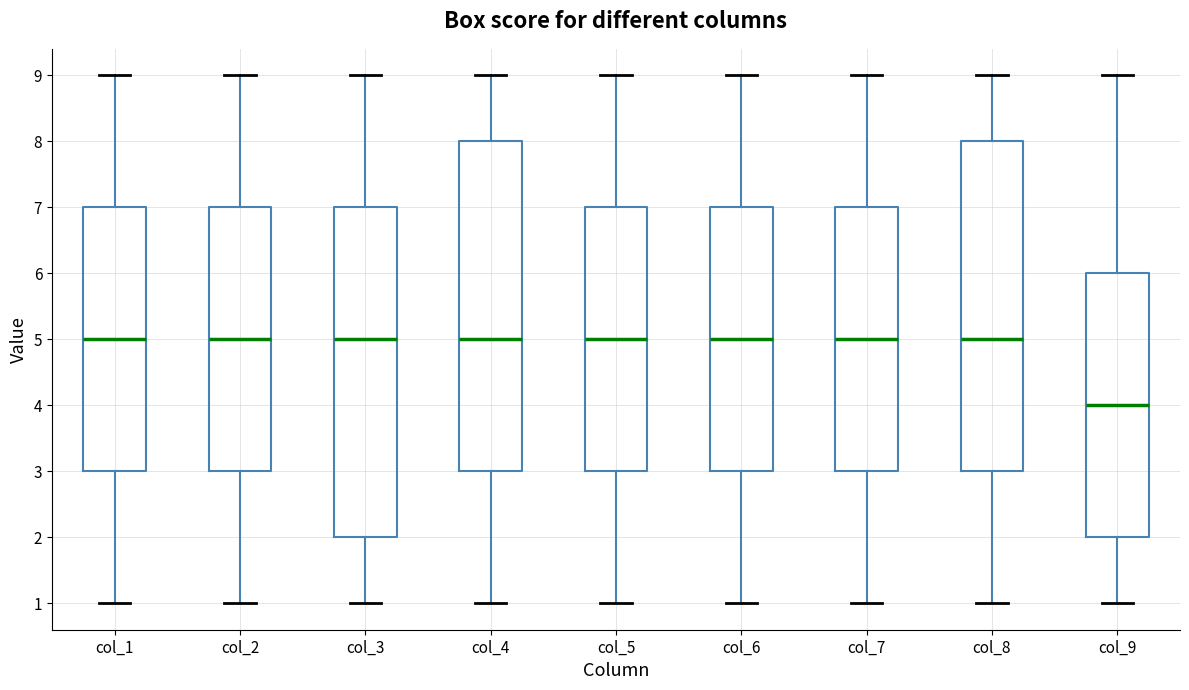

Where does the upper whisker of the box for col_7 end on the y-axis? The values are not printed on the chart, so give them approximately, as read against the axis.

9